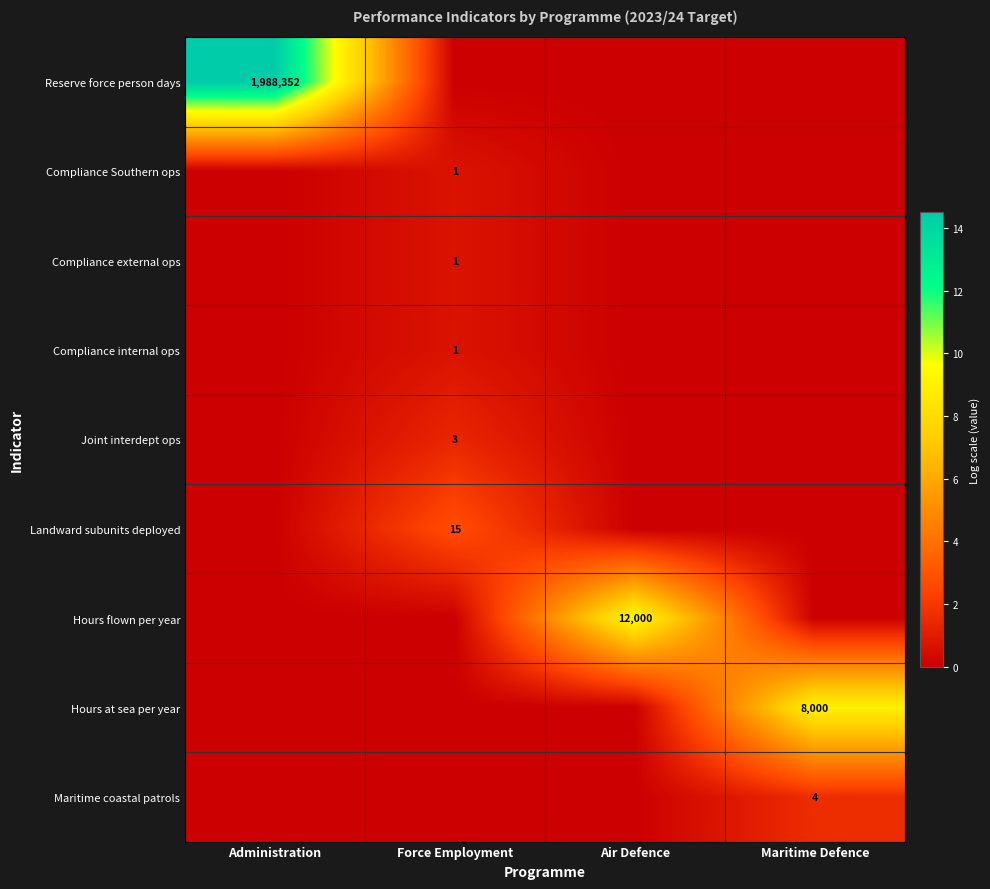

The Maritime coastal patrols series shows 4 at Maritime Defence. True or false?

True